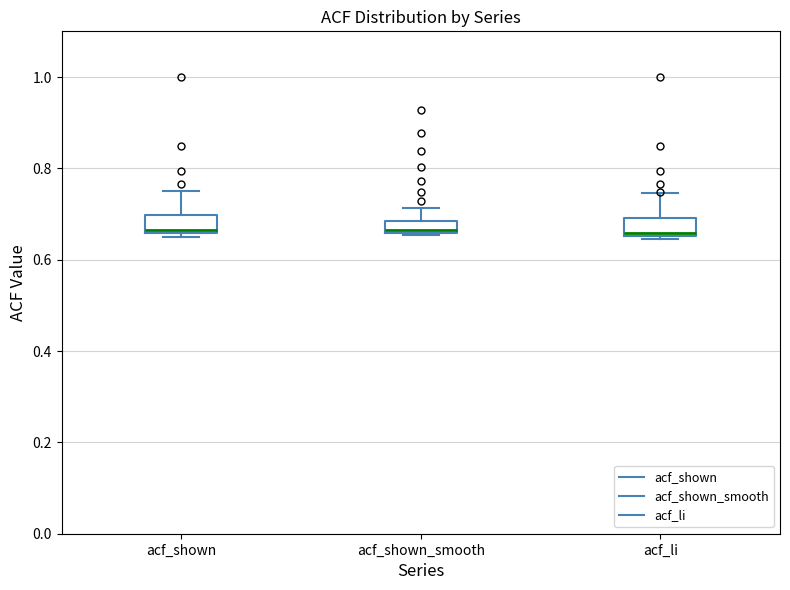

Where does the upper whisker of the box for acf_shown_smooth end on the y-axis? The values are not printed on the chart, so give them approximately, as read against the axis.

0.72